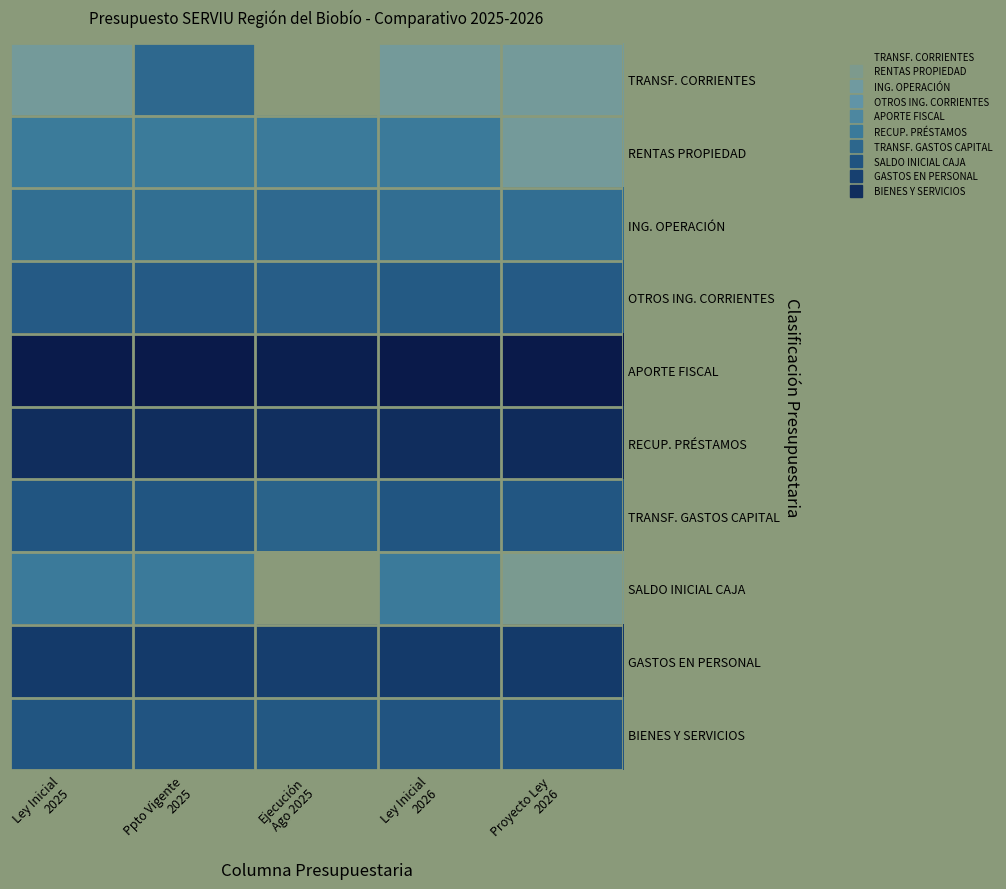

Reading left to right, what are all the values shown in this chart?

TRANSF. CORRIENTES: Ley Inicial
2025=3.4	Ppto Vigente
2025=11.9	Ejecución
Ago 2025=0.0	Ley Inicial
2026=3.4	Proyecto Ley
2026=3.4
RENTAS PROPIEDAD: Ley Inicial
2025=9.9	Ppto Vigente
2025=9.9	Ejecución
Ago 2025=9.9	Ley Inicial
2026=9.9	Proyecto Ley
2026=3.4
ING. OPERACIÓN: Ley Inicial
2025=11.2	Ppto Vigente
2025=11.2	Ejecución
Ago 2025=11.8	Ley Inicial
2026=11.2	Proyecto Ley
2026=11.2
OTROS ING. CORRIENTES: Ley Inicial
2025=13.3	Ppto Vigente
2025=13.3	Ejecución
Ago 2025=13.0	Ley Inicial
2026=13.4	Proyecto Ley
2026=13.3
APORTE FISCAL: Ley Inicial
2025=19.9	Ppto Vigente
2025=20.0	Ejecución
Ago 2025=19.5	Ley Inicial
2026=20.0	Proyecto Ley
2026=20.1
RECUP. PRÉSTAMOS: Ley Inicial
2025=18.0	Ppto Vigente
2025=18.0	Ejecución
Ago 2025=17.8	Ley Inicial
2026=18.1	Proyecto Ley
2026=18.3
TRANSF. GASTOS CAPITAL: Ley Inicial
2025=13.8	Ppto Vigente
2025=13.8	Ejecución
Ago 2025=12.4	Ley Inicial
2026=13.9	Proyecto Ley
2026=13.7
SALDO INICIAL CAJA: Ley Inicial
2025=9.9	Ppto Vigente
2025=9.9	Ejecución
Ago 2025=0.0	Ley Inicial
2026=9.9	Proyecto Ley
2026=2.4
GASTOS EN PERSONAL: Ley Inicial
2025=16.7	Ppto Vigente
2025=16.7	Ejecución
Ago 2025=16.3	Ley Inicial
2026=16.7	Proyecto Ley
2026=16.7
BIENES Y SERVICIOS: Ley Inicial
2025=13.9	Ppto Vigente
2025=14.0	Ejecución
Ago 2025=13.6	Ley Inicial
2026=13.9	Proyecto Ley
2026=13.9